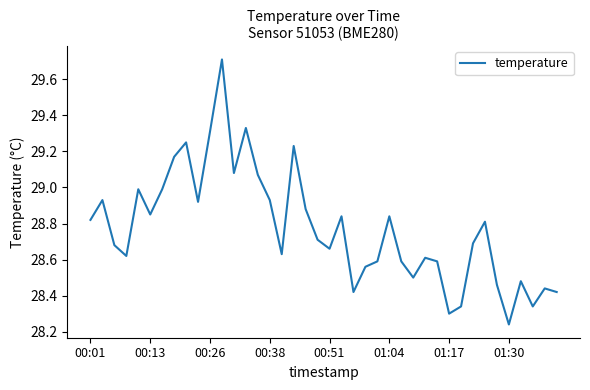

What is the greatest value displayed?

29.7